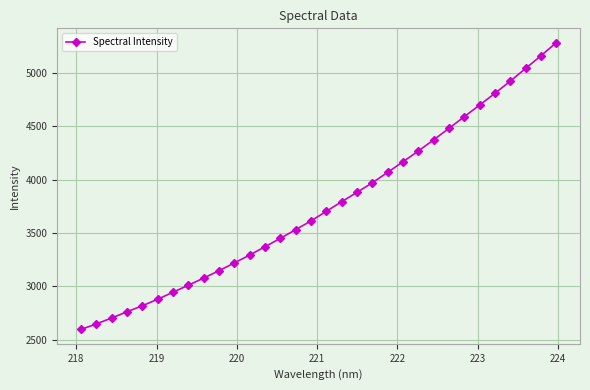

What is the difference between the second highest and minimum values?

2566.2